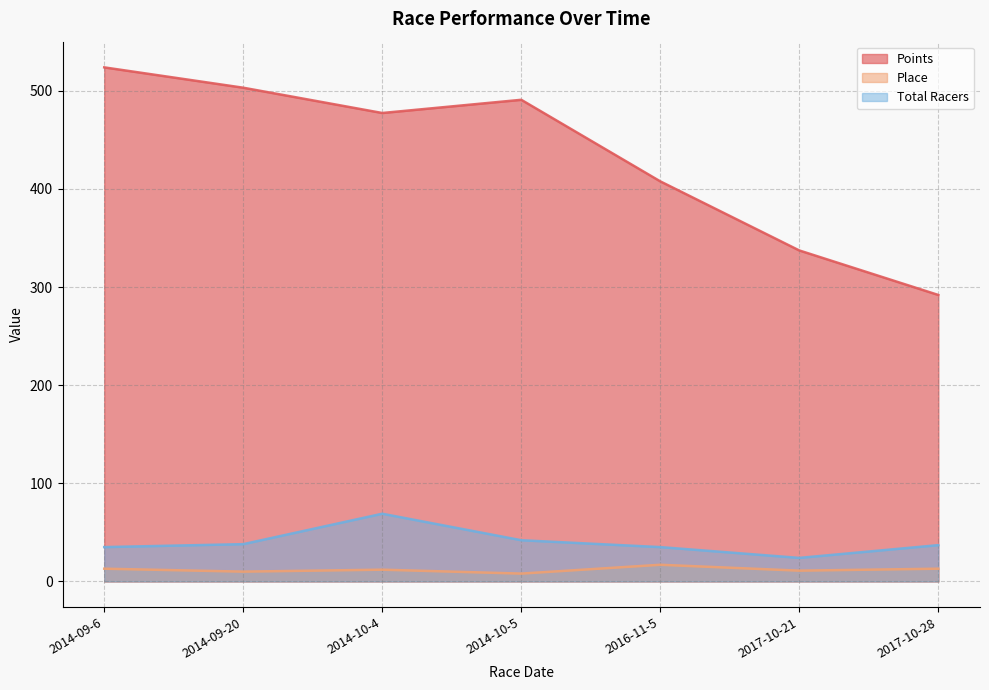

At which label does Total Racers reach its minimum?

2017-10-21